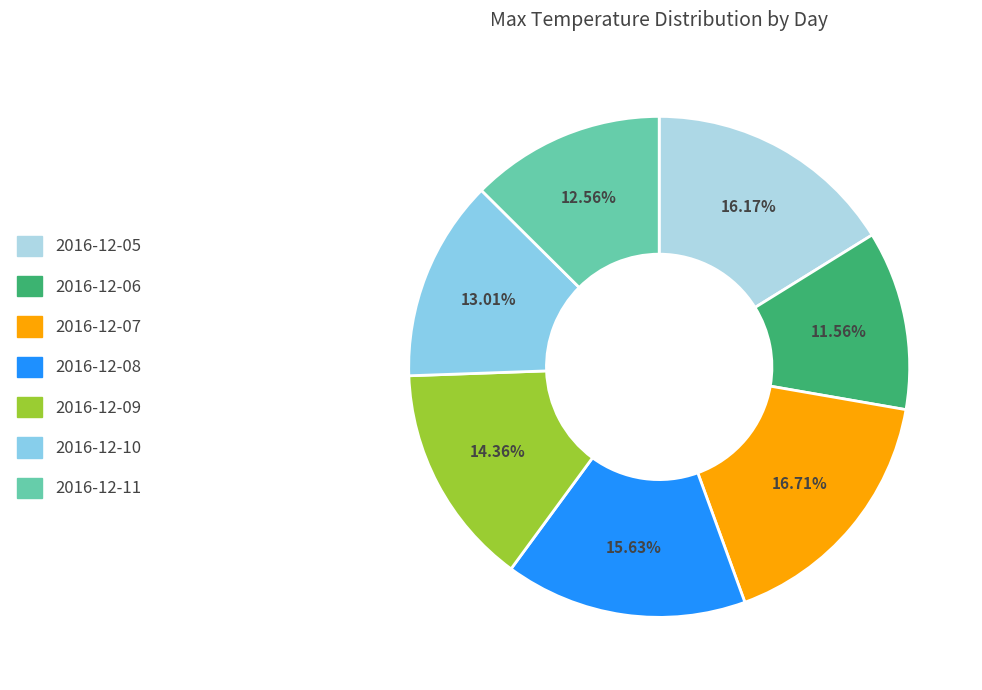

What is the largest slice in the pie chart?

2016-12-07